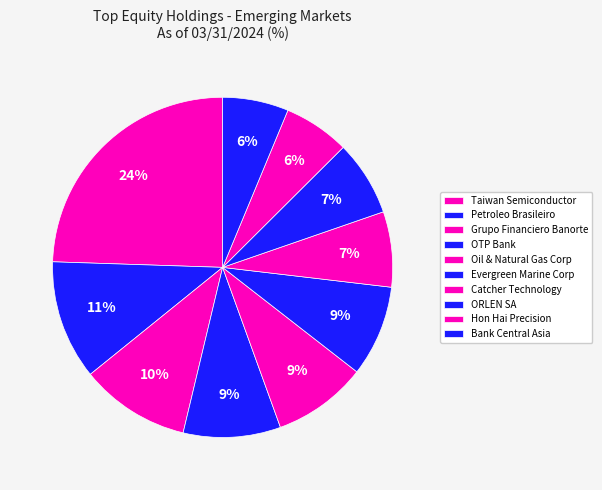

How many segments does this pie chart have?

10